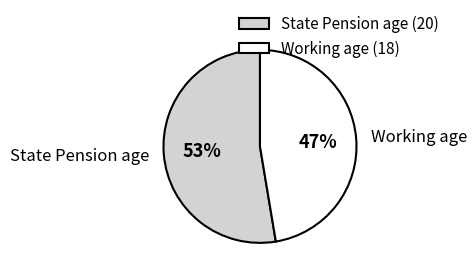

Is there a majority slice in this chart?

Yes